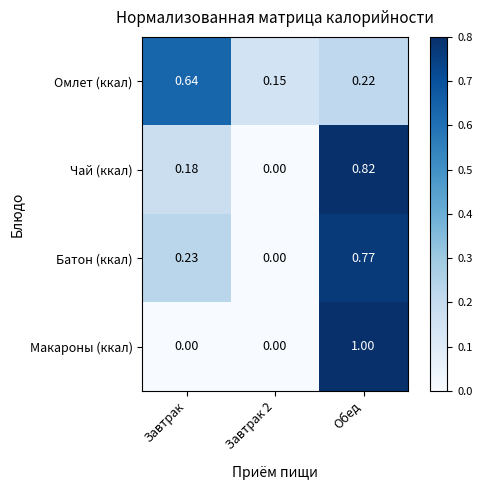

How many distinct data groups are displayed?

4